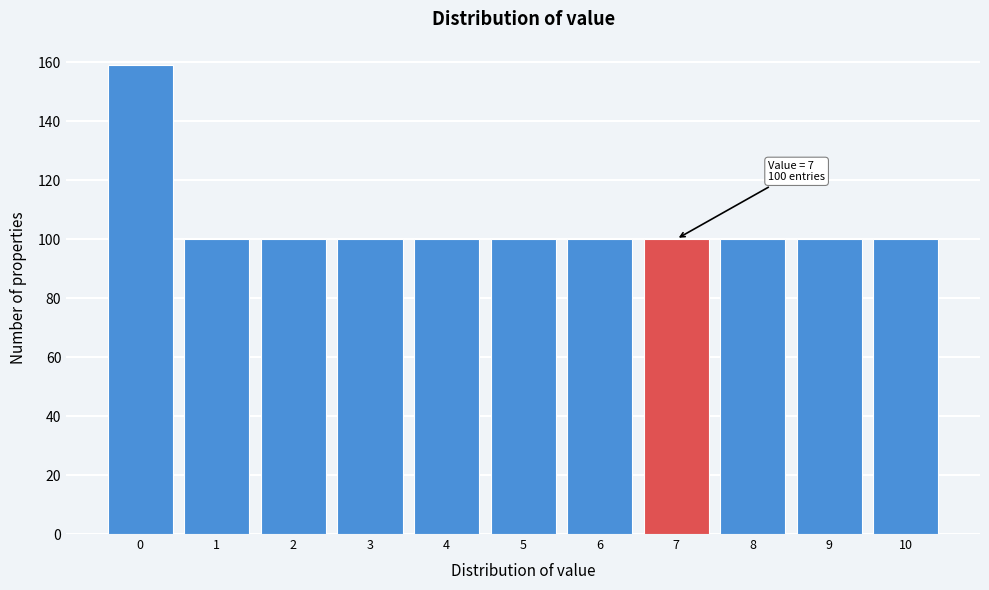

Over which range of the x-axis is the bar tallest?

-0.5 to 0.5